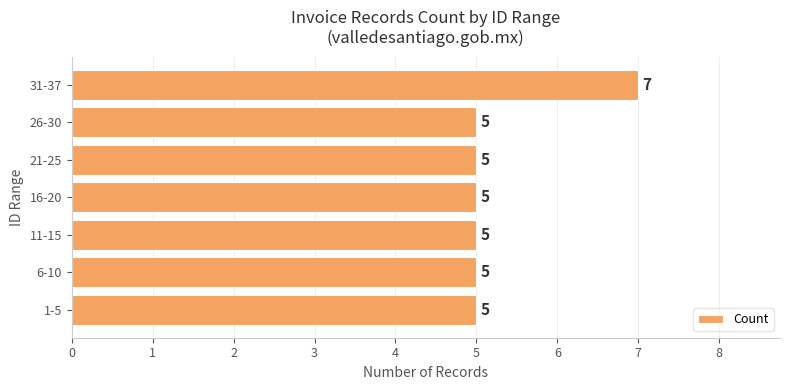

The value at 11-15 is 5. True or false?

True